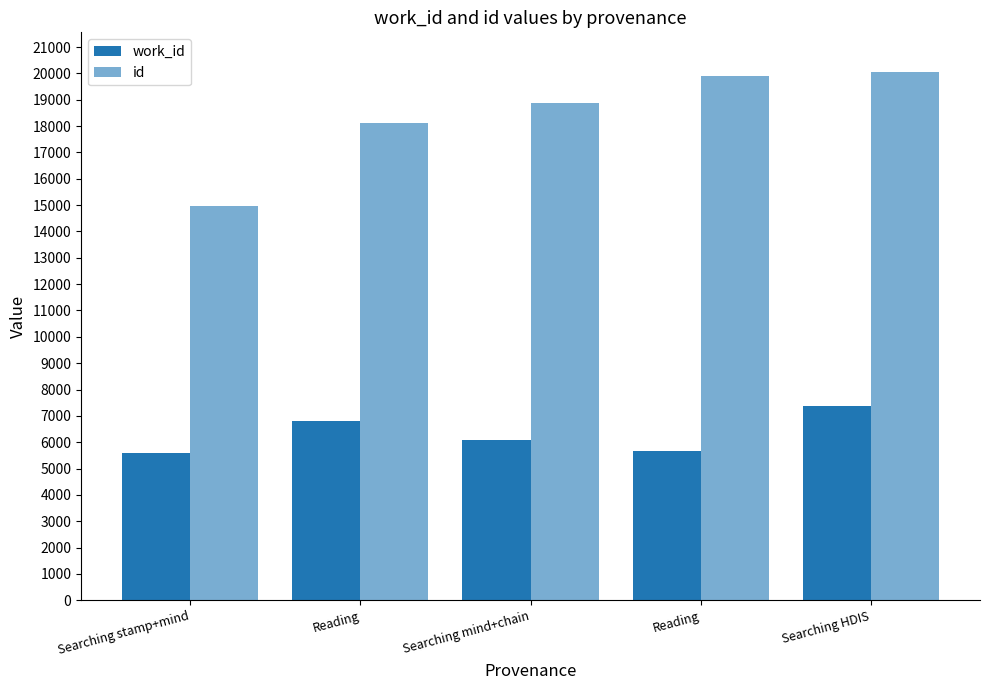

How many data points does each series have?

5